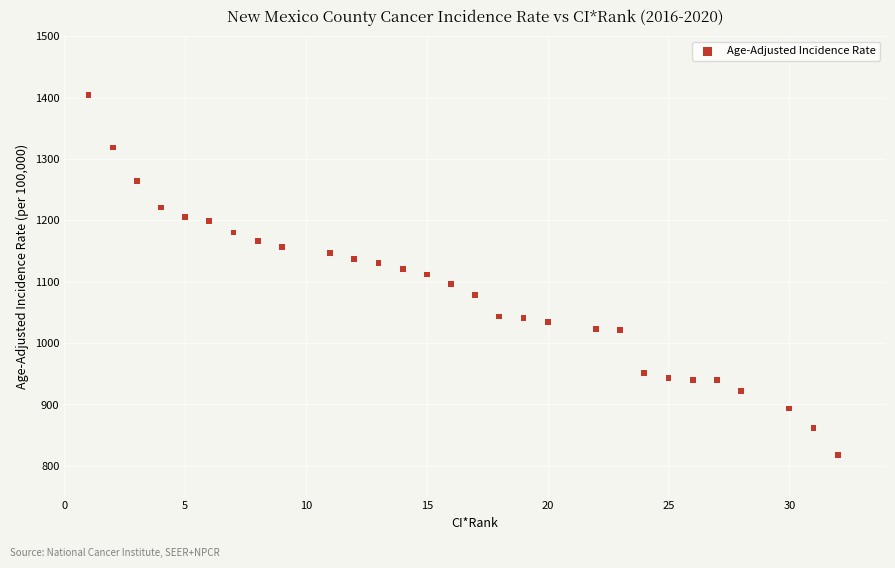

What is the range of Y values (max minus min)?

586.0